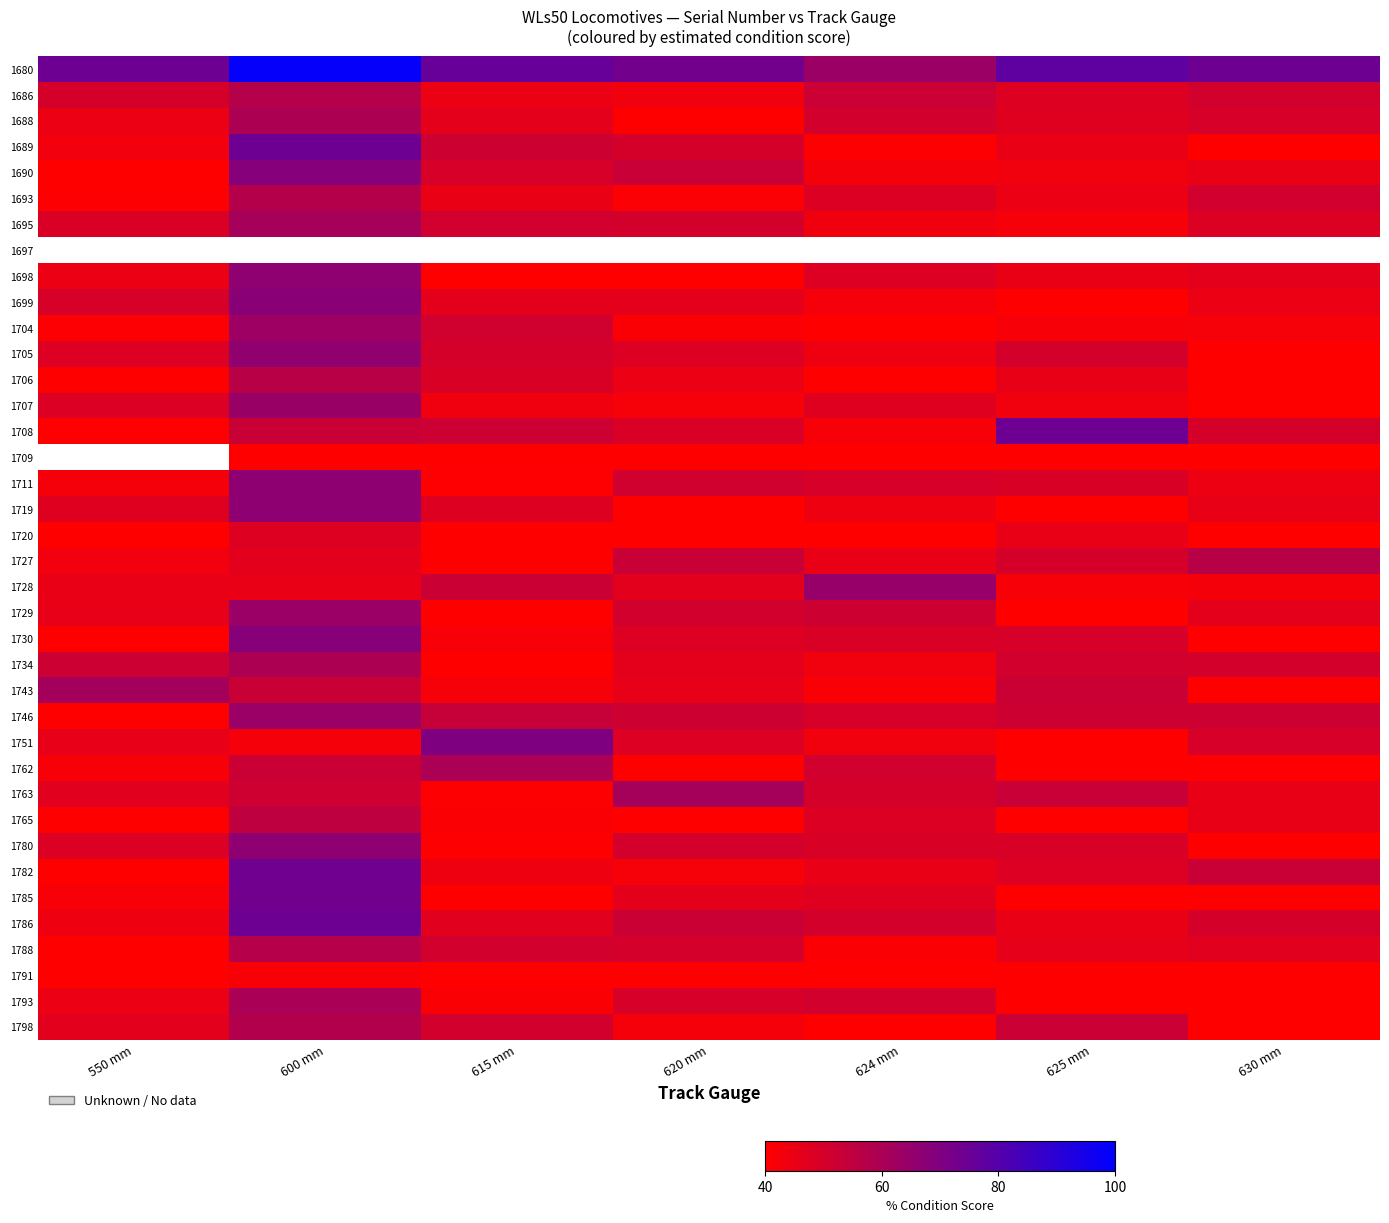

What is the greatest value displayed?

98.8